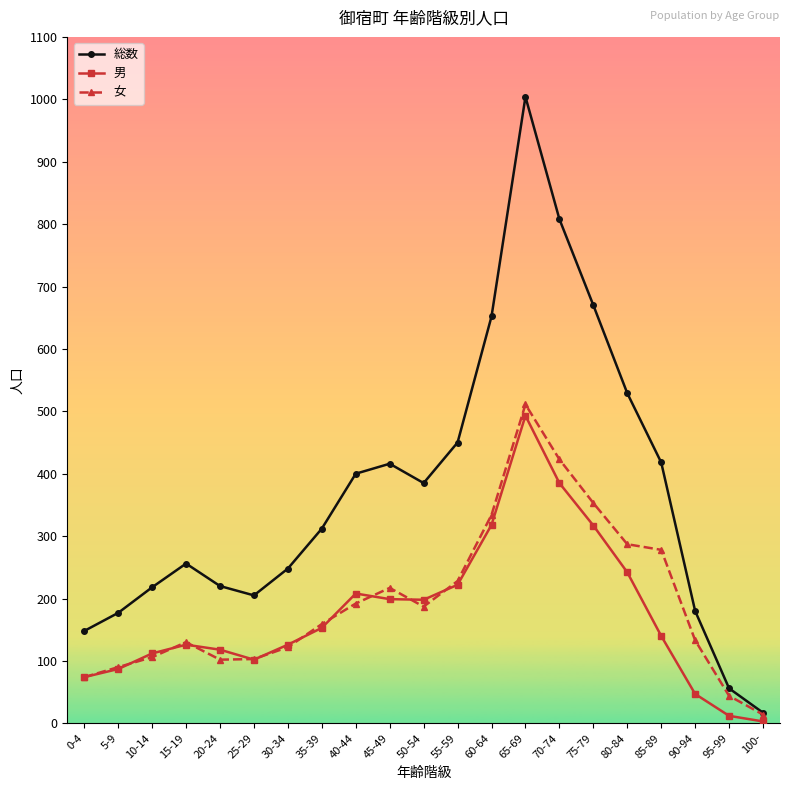

Which series has the largest range (max minus min)?

総数